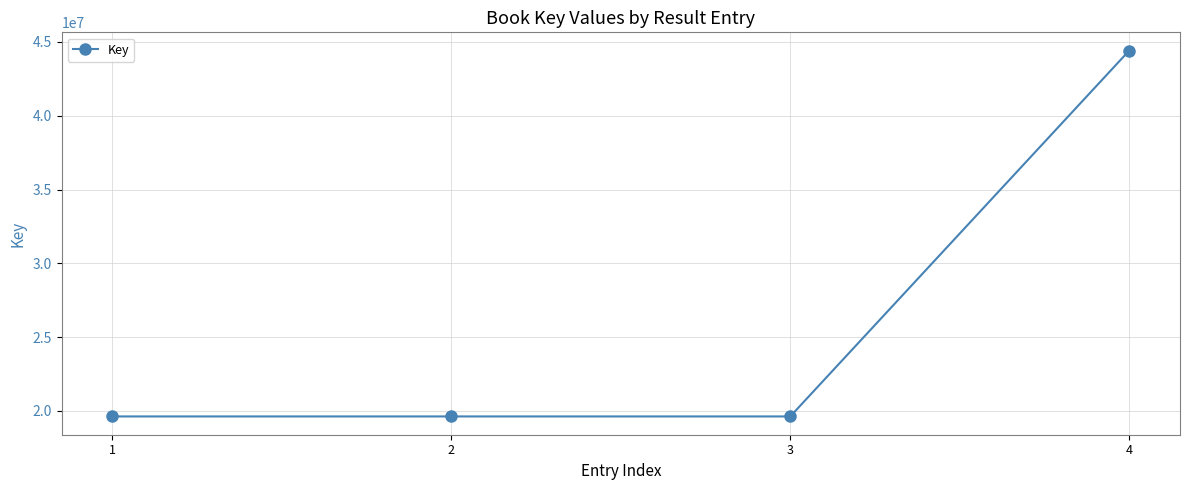

Reading left to right, extract all data points from this chart.

19626324	19626324	19626324	44409323